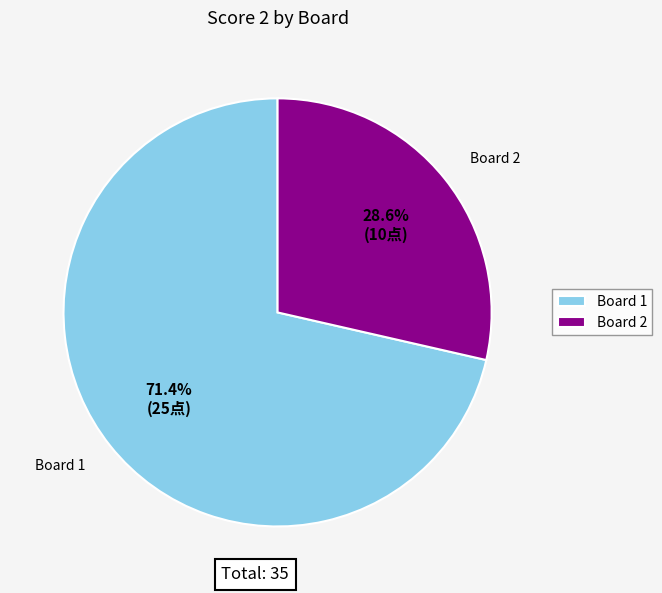

How many segments does this pie chart have?

2